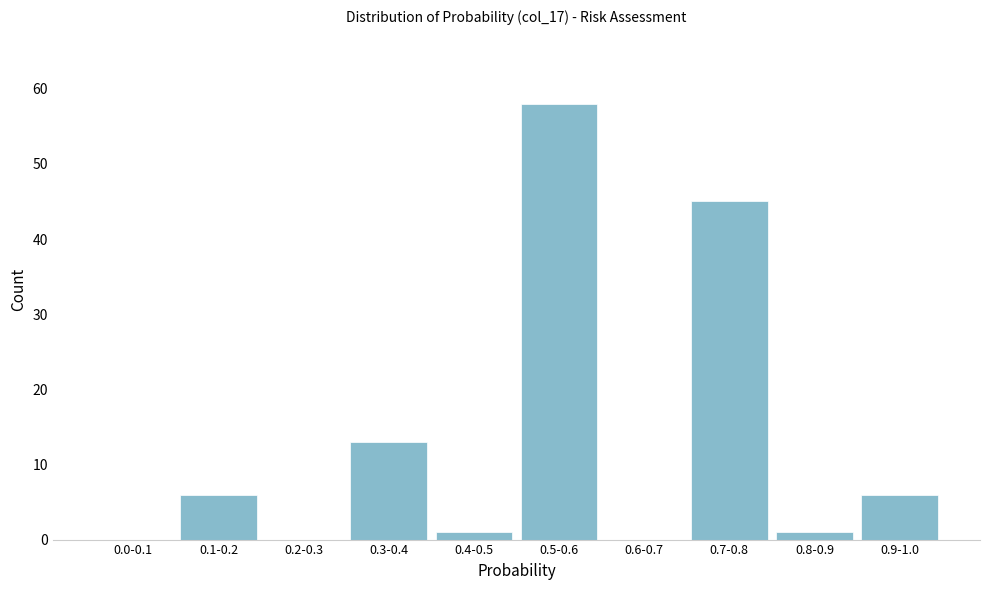

Reading left to right, what are all the values shown in this chart?

0.0-0.1=0	0.1-0.2=6	0.2-0.3=0	0.3-0.4=13	0.4-0.5=1	0.5-0.6=58	0.6-0.7=0	0.7-0.8=45	0.8-0.9=1	0.9-1.0=6